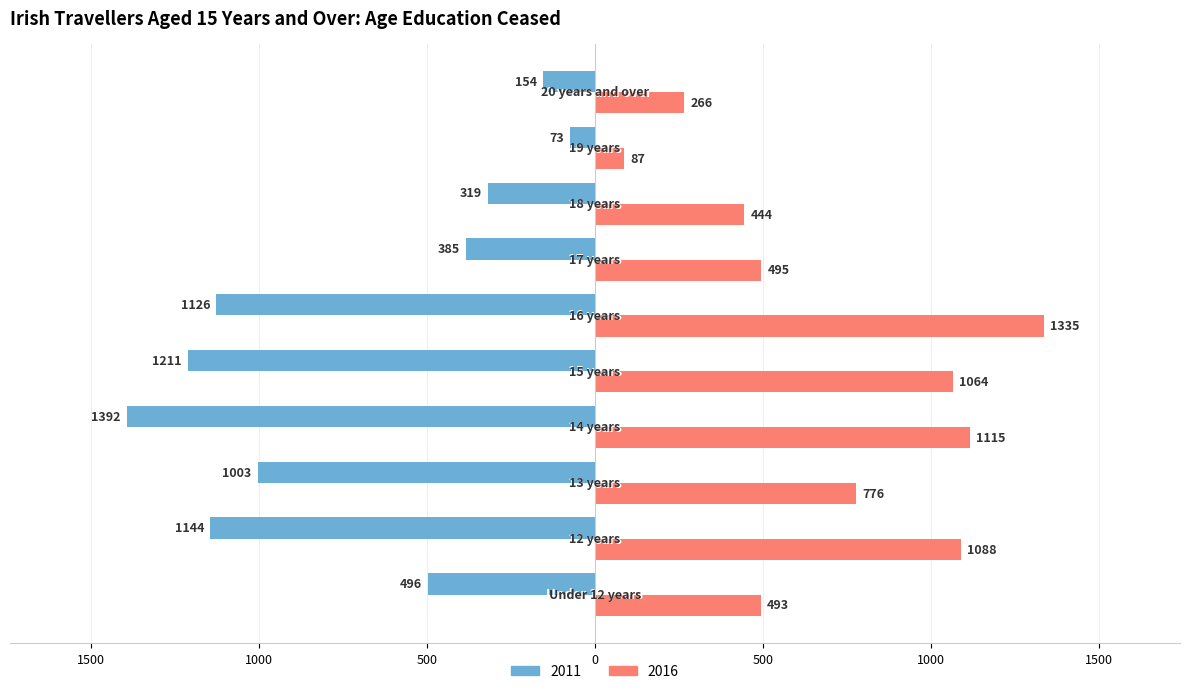

What are all the series names shown in the legend?

2011, 2016